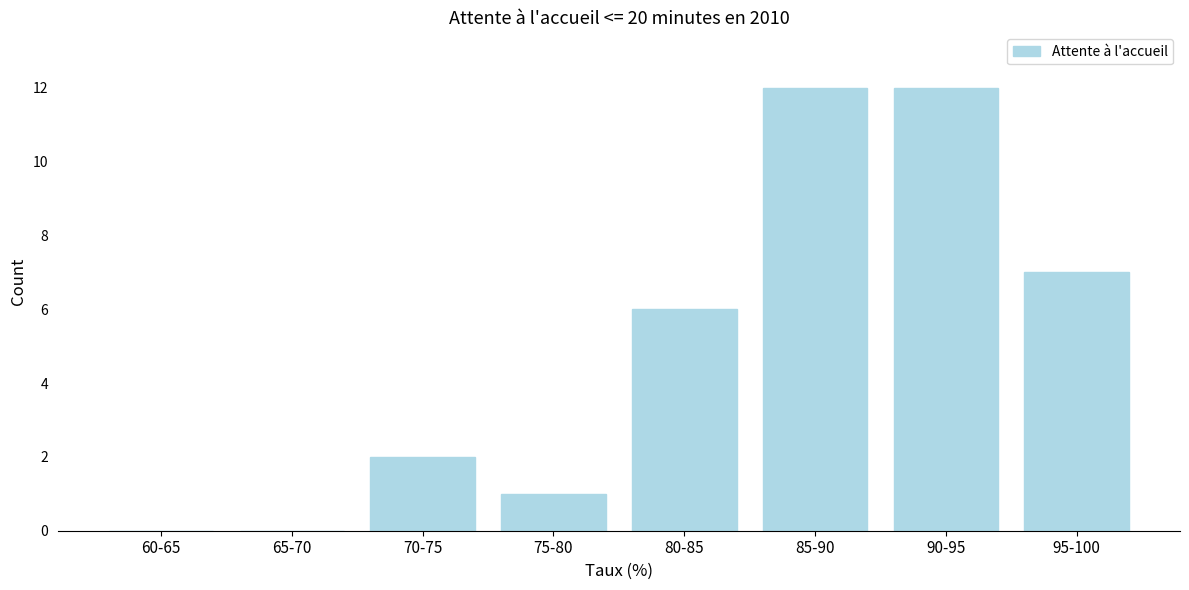

Reading right to left, transcribe all the data shown in this chart.

95-100=7	90-95=12	85-90=12	80-85=6	75-80=1	70-75=2	65-70=0	60-65=0